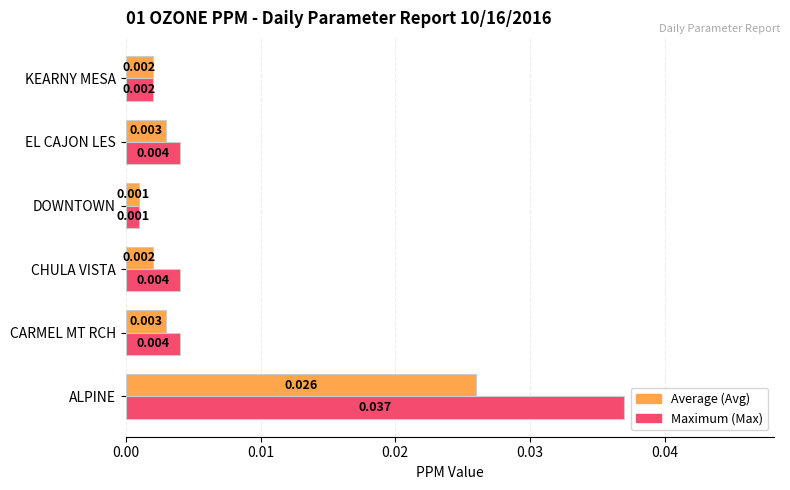

At which category is the sum across all series the highest?

ALPINE